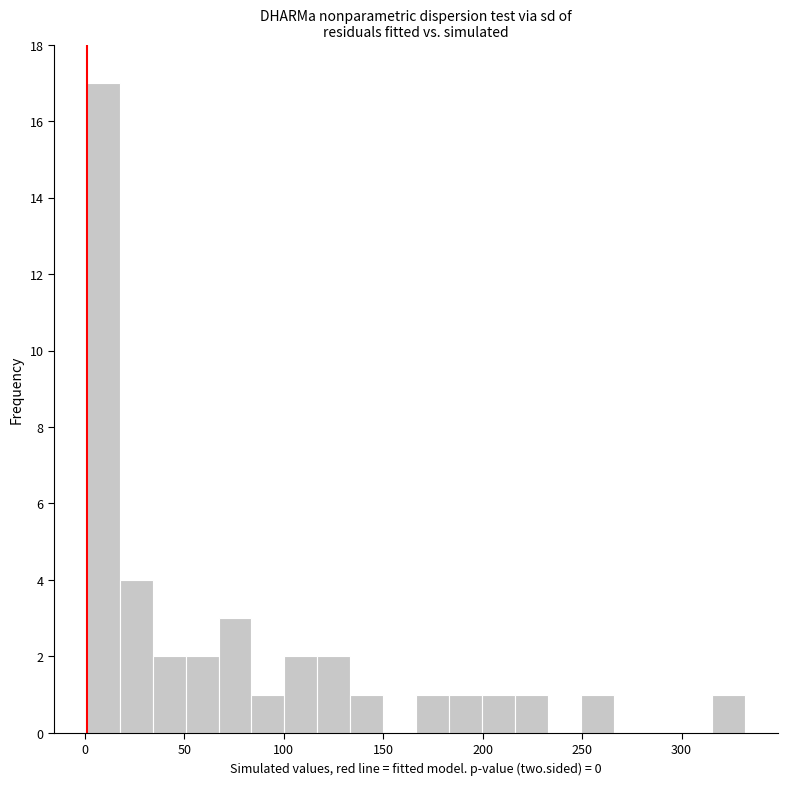

Around what value on the x-axis is the tallest bar? Give the approximate position of its centre, as read against the axis.

10